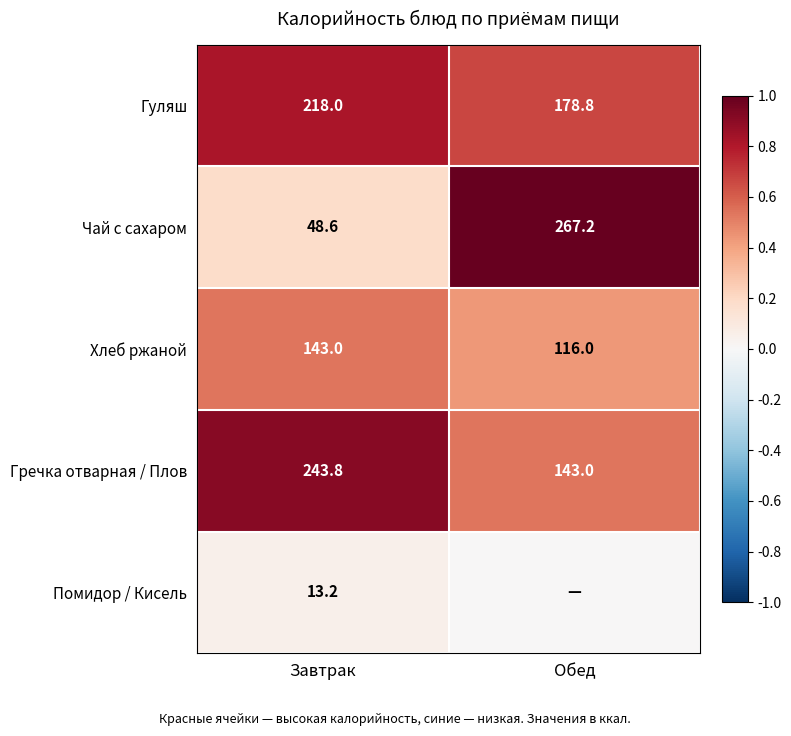

The Гречка отварная / Плов series shows 0.8 at Обед. True or false?

False